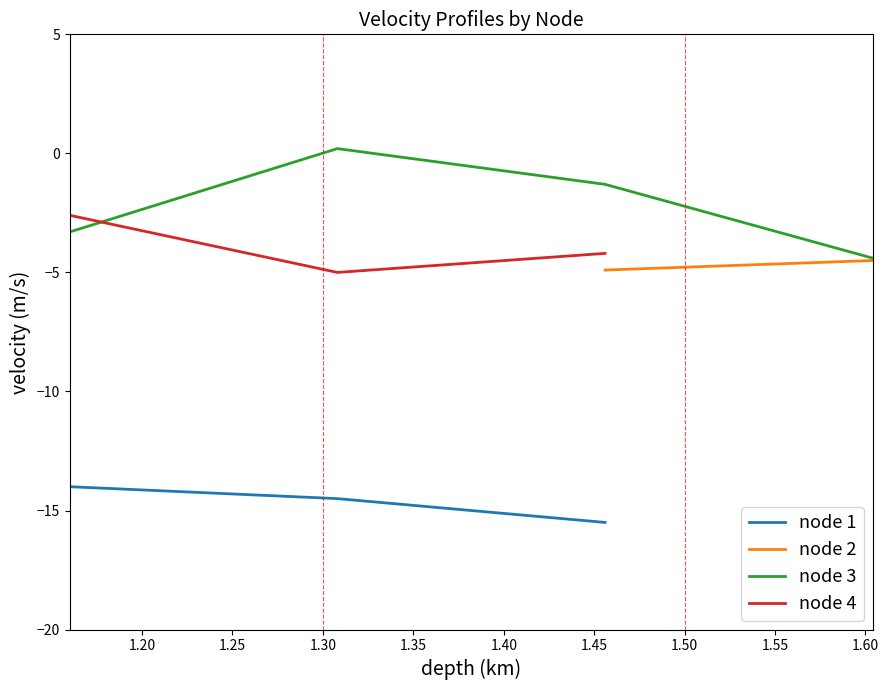

True or false: node 3 has more than 2 interior local peaks.

False